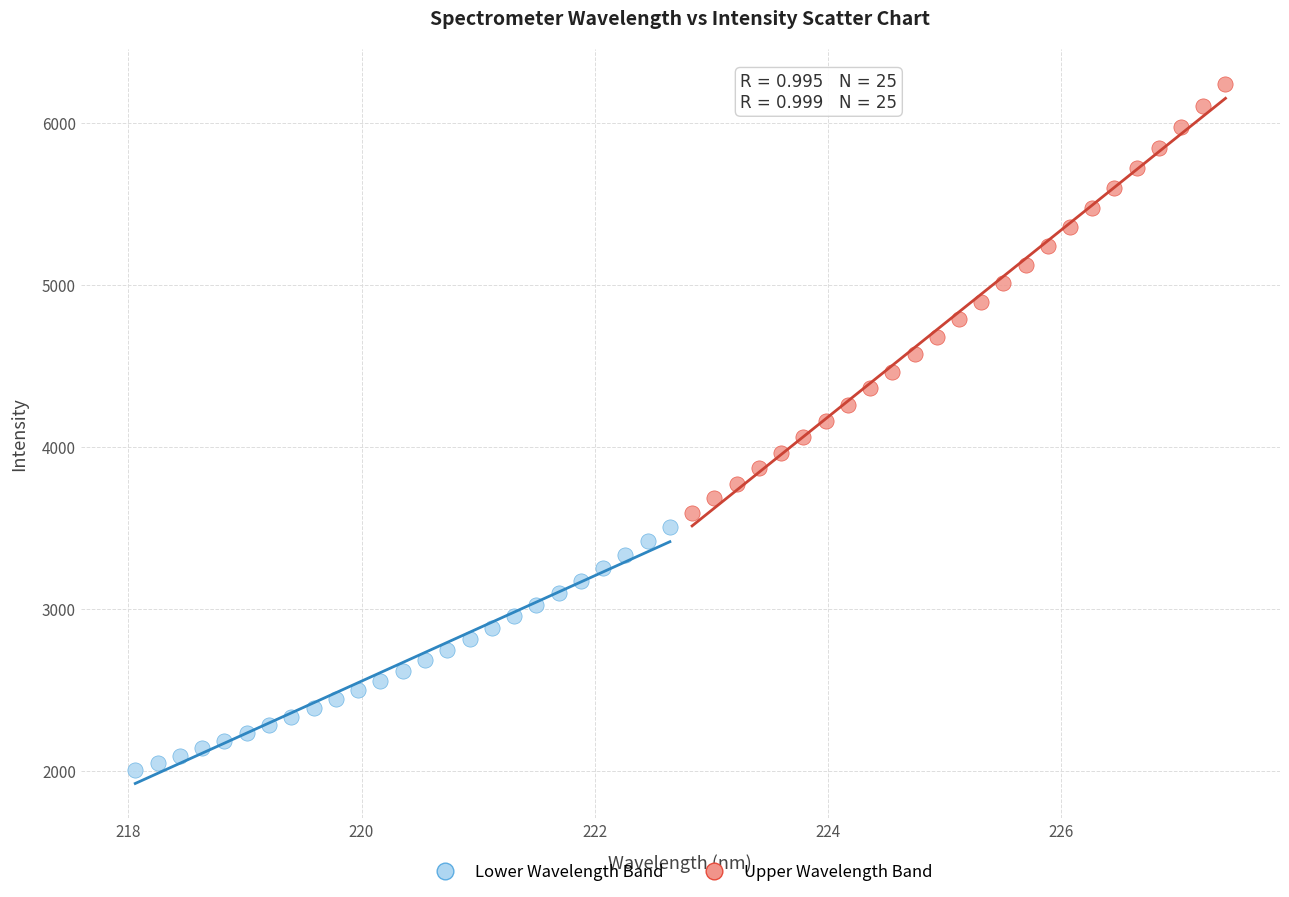

Which series has the widest spread of Y values?

Upper Wavelength Band